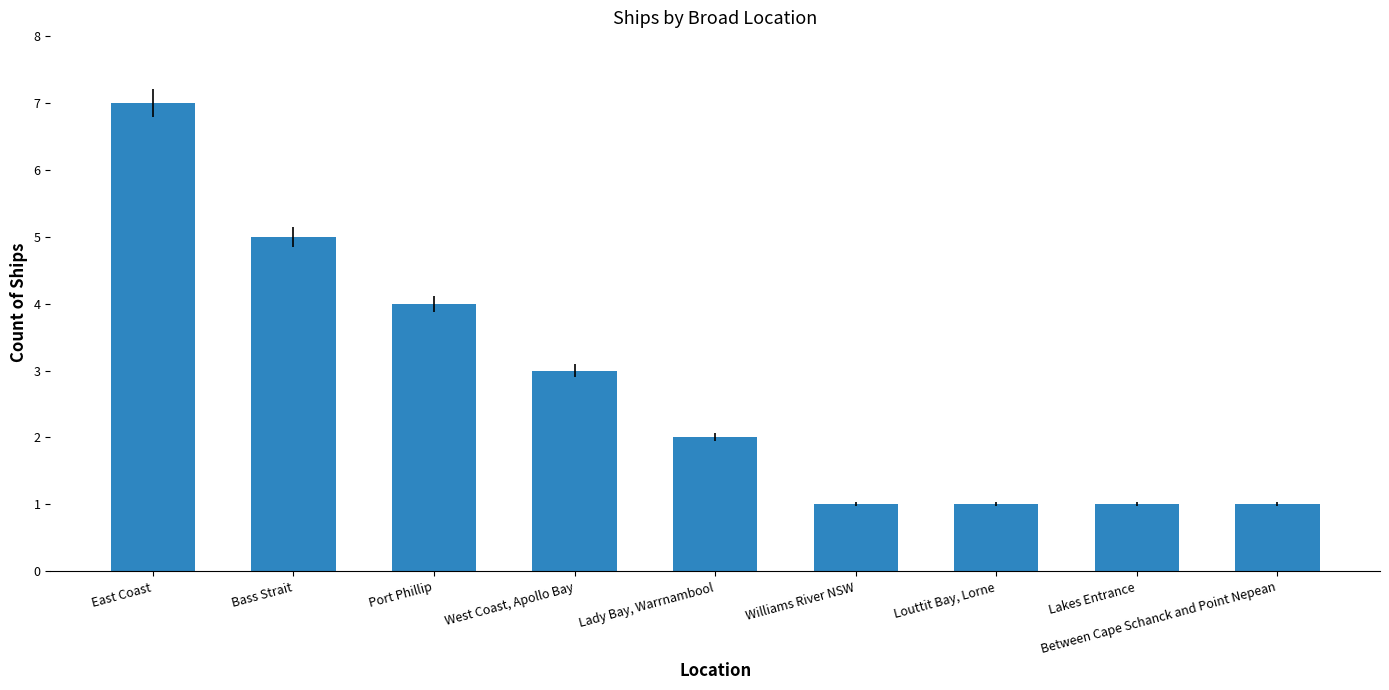

Are the bars grouped side by side (vs. stacked)?

No